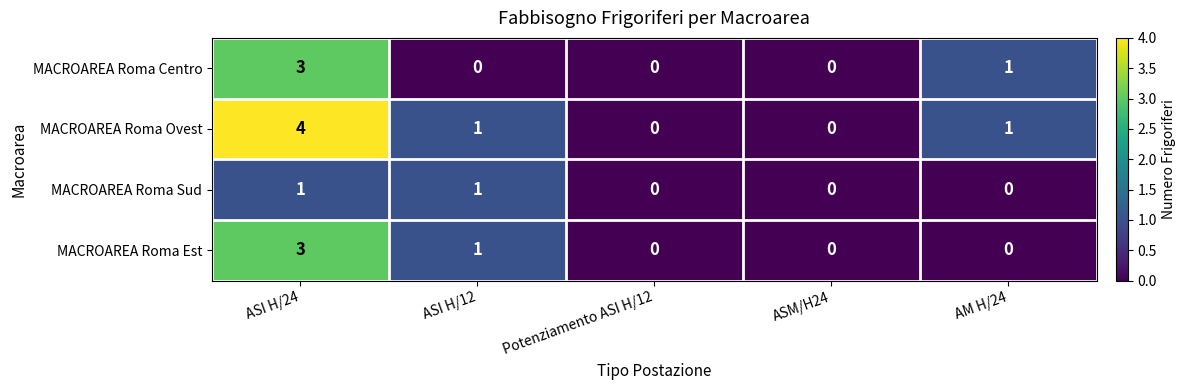

What is the difference between the maximum and minimum values in the MACROAREA Roma Est series?

3